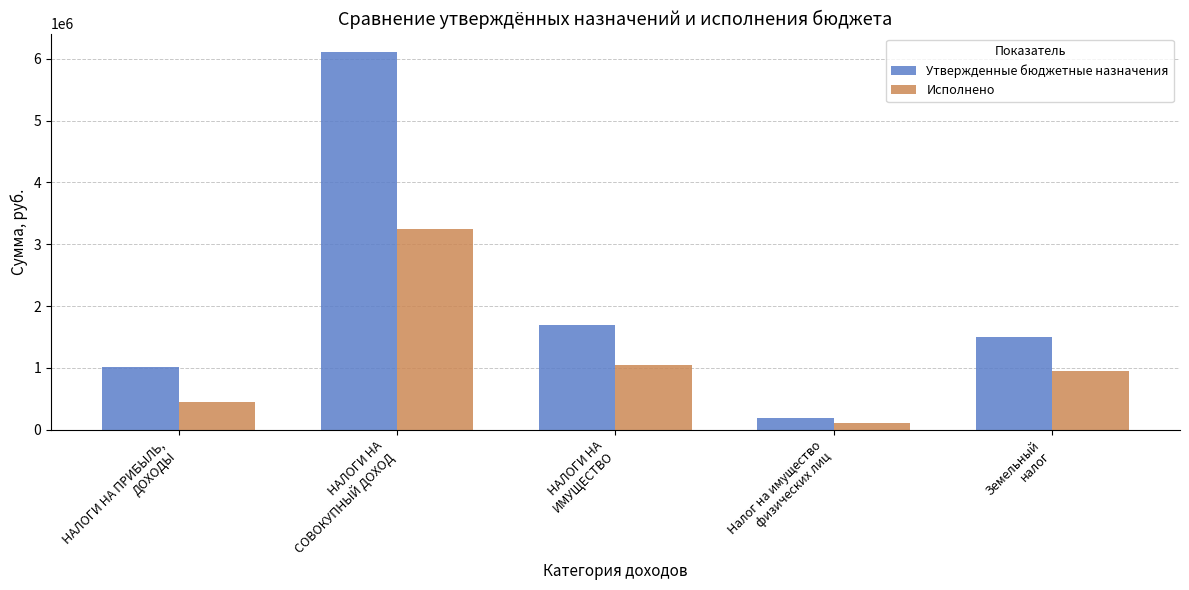

What is the difference between the second highest and second lowest values in the Утвержденные бюджетные назначения series?

676000.0